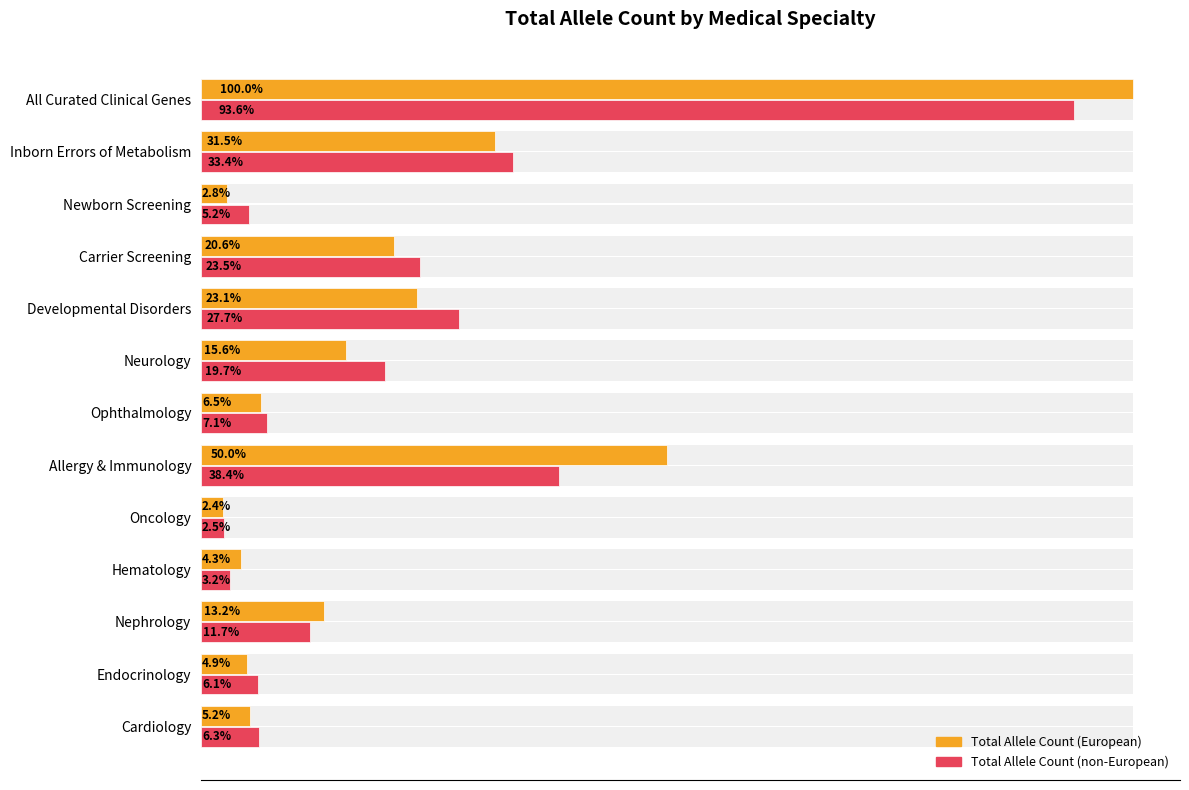

The value of Total Allele Count (non-European) at Oncology is 7003. True or false?

False